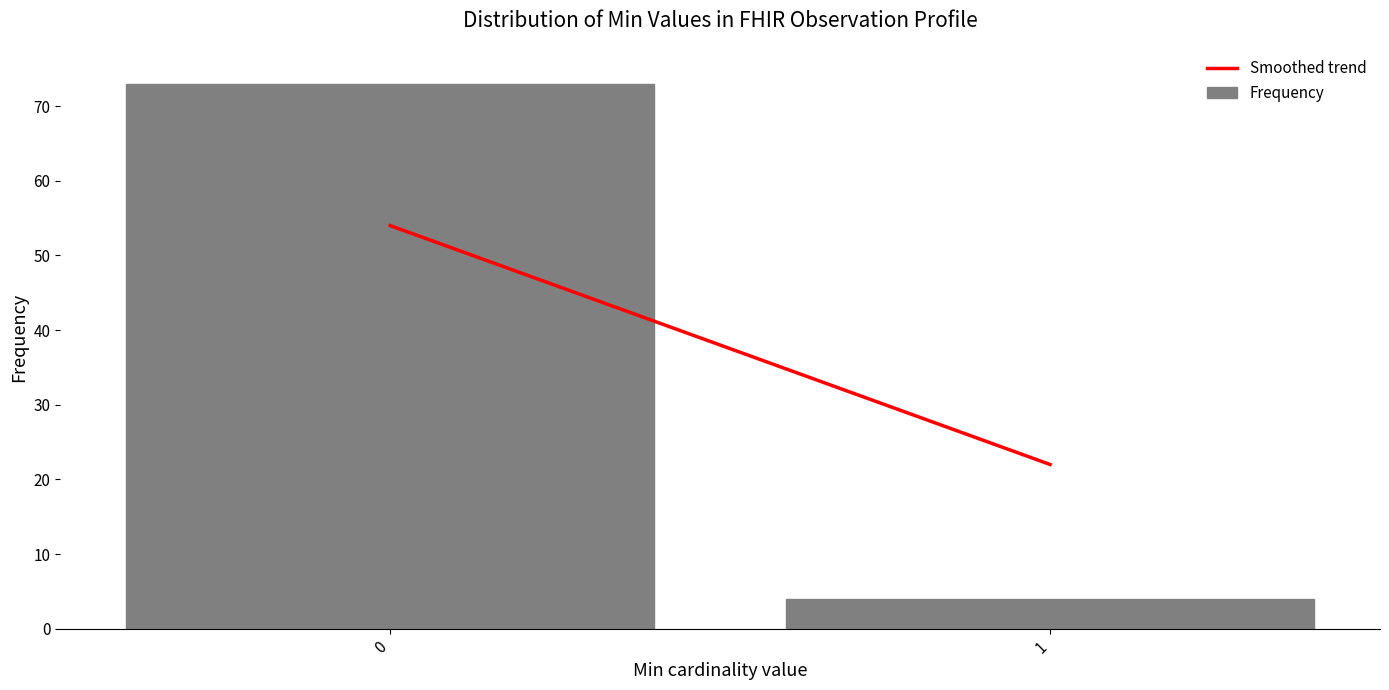

Reading right to left, what are all the values shown in this chart?

4	73